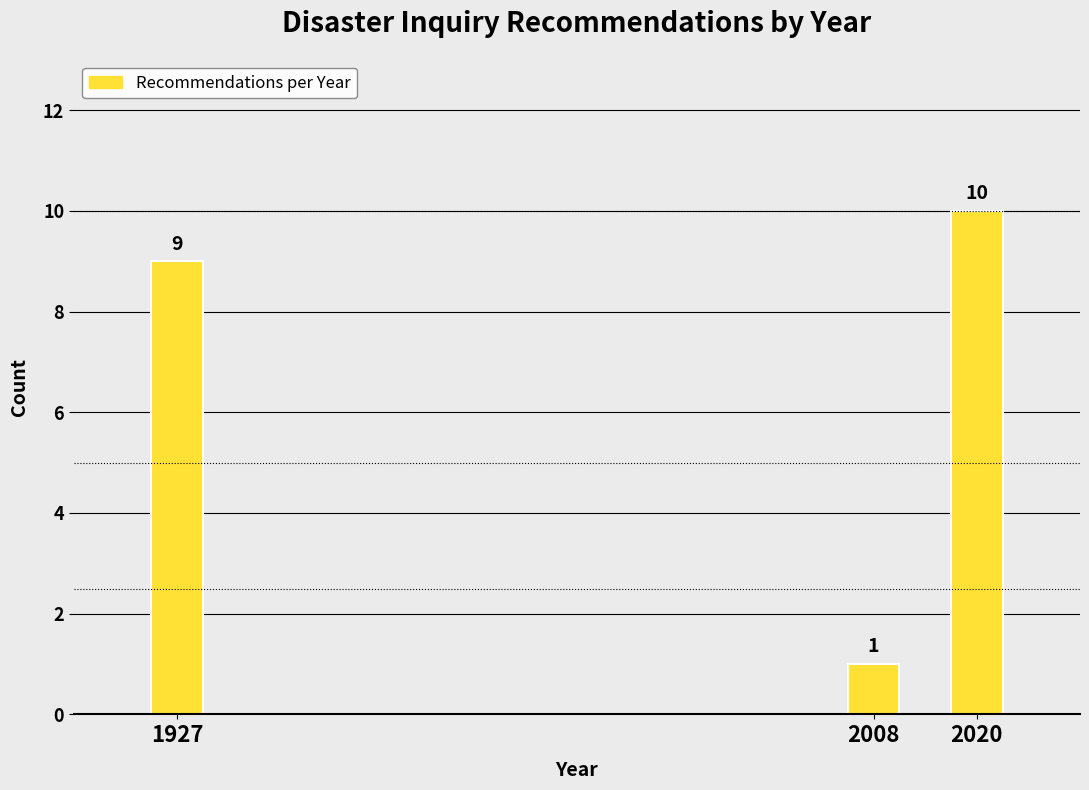

Reading left to right, what are all the values shown in this chart?

9	1	10